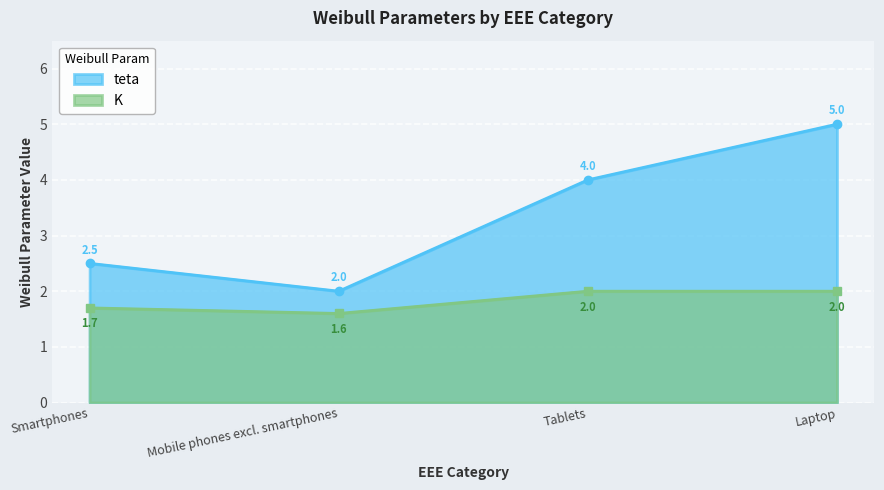

How many lines are shown in the chart?

2